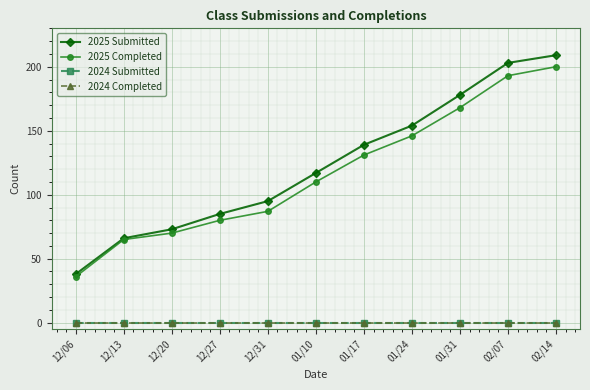

Which series has the largest total across all categories?

2025 Submitted